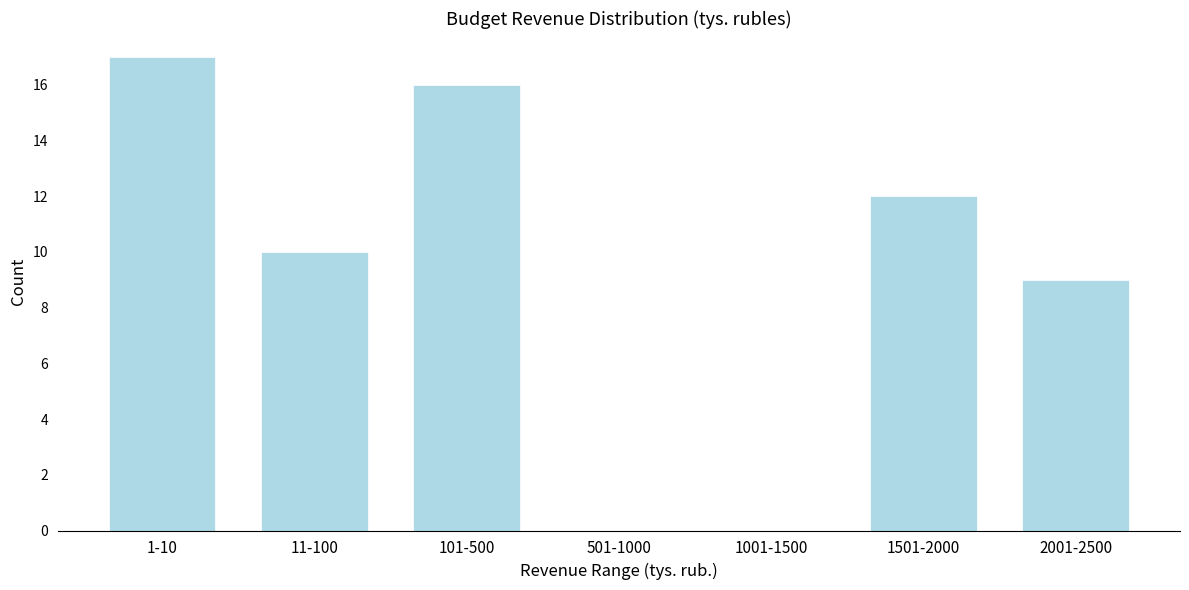

Reading left to right, list all the values displayed in this chart.

1-10=17	11-100=10	101-500=16	501-1000=0	1001-1500=0	1501-2000=12	2001-2500=9